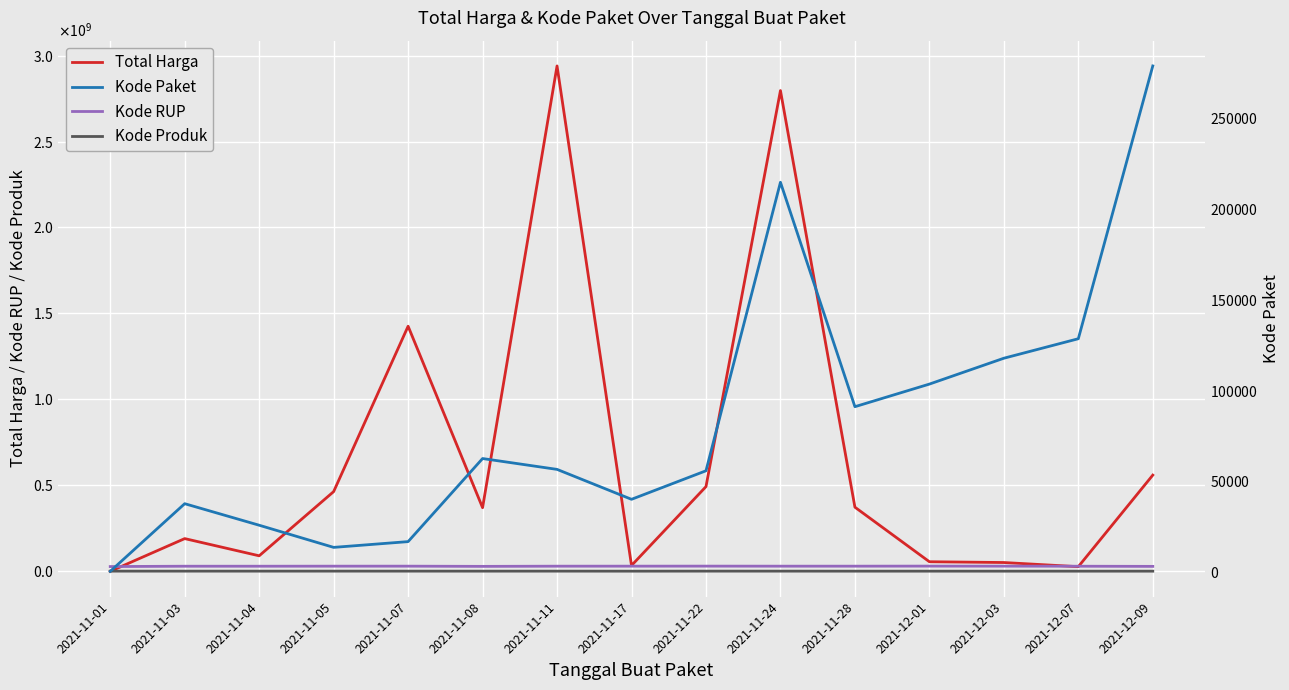

Between which two adjacent categories do Total Harga and Kode Produk first intersect?

2021-11-01 and 2021-11-03